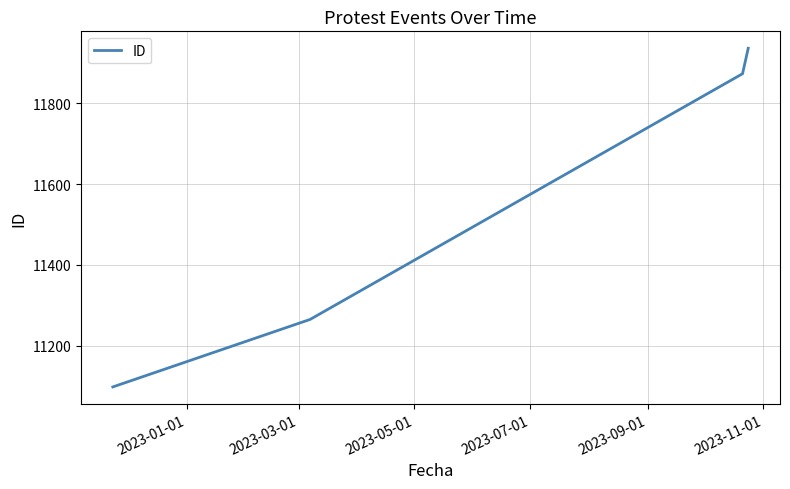

What is the sum of all values?

46172